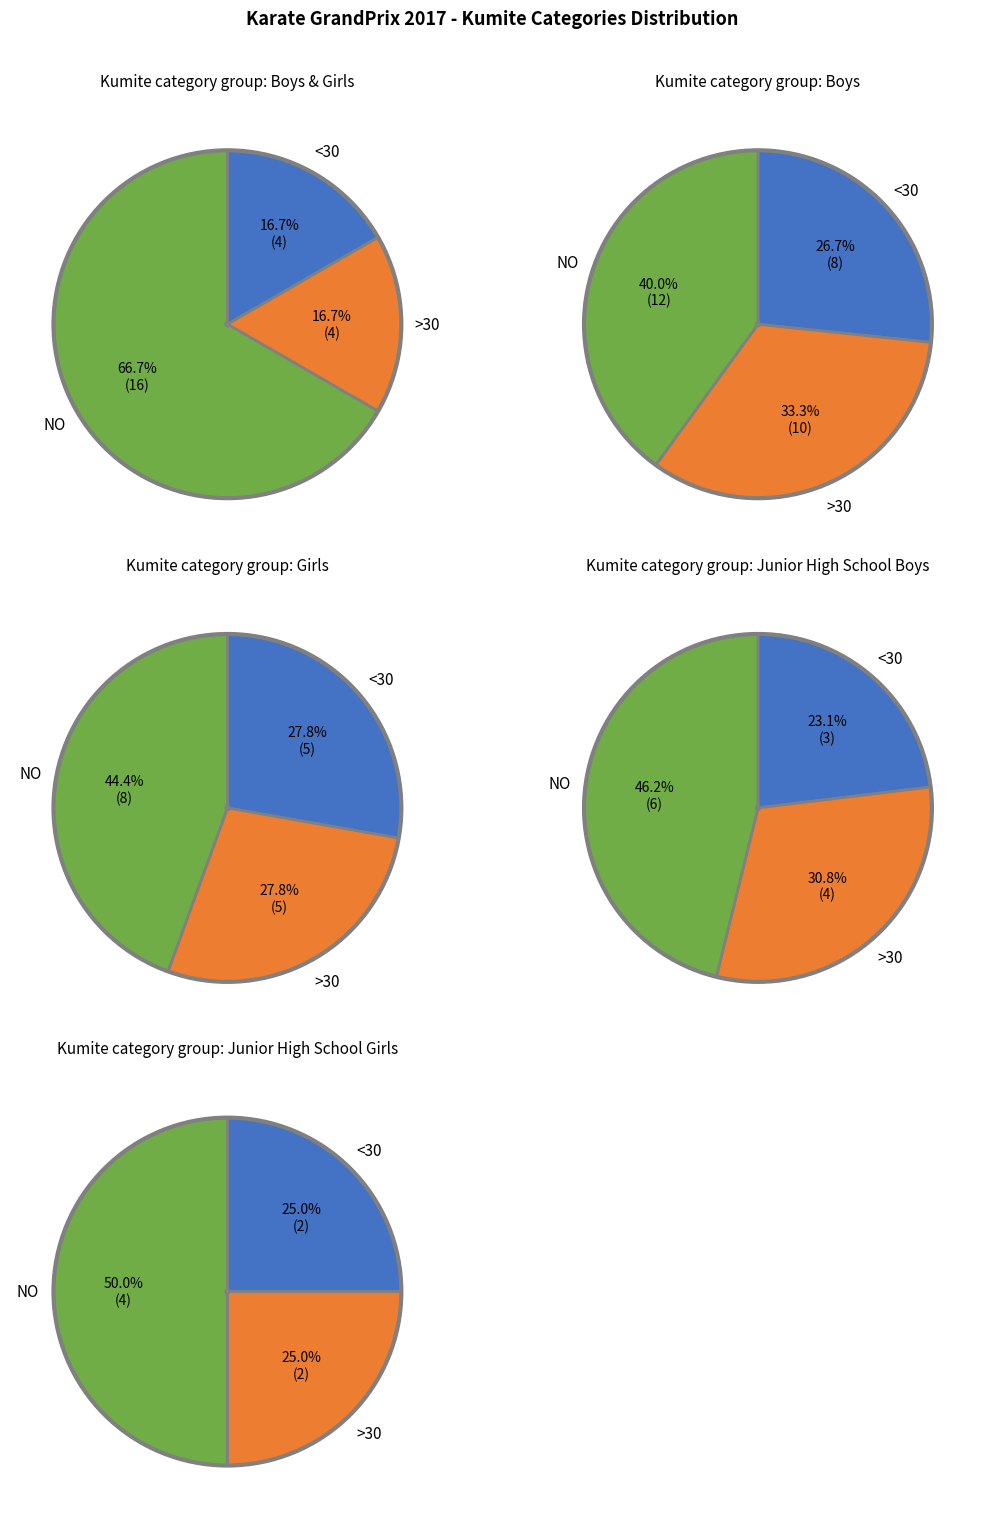

Which series changed the most between Boys and Junior High School Boys?

NO